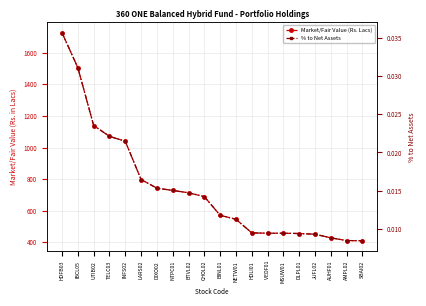

Count the number of categories in the chart.

20